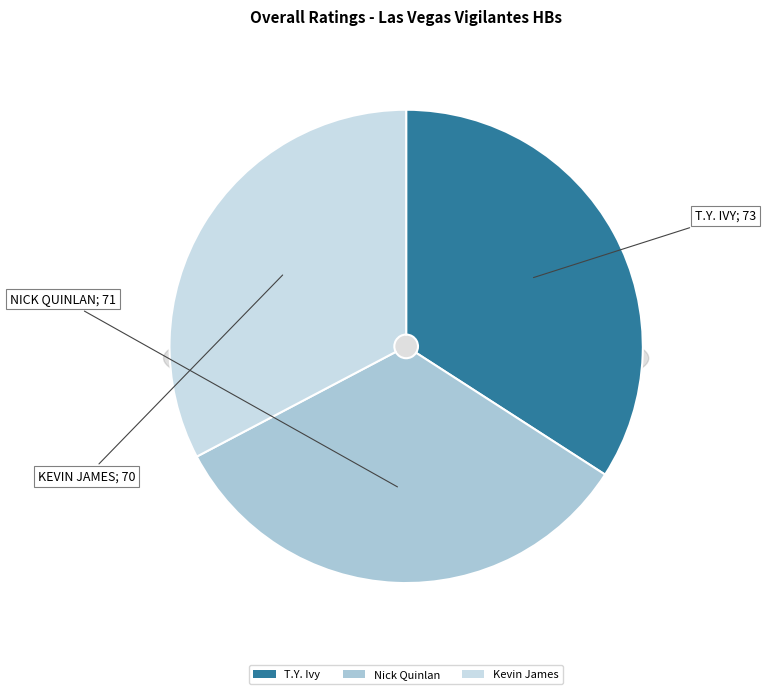

To the nearest percent, what is the difference between the T.Y. Ivy and Kevin James slice percentages?

1%